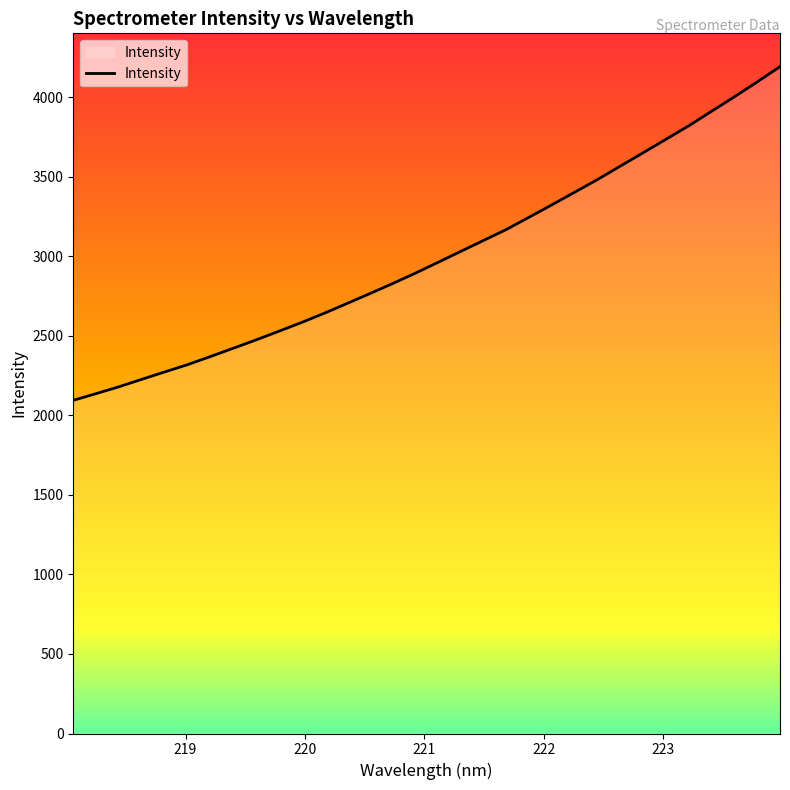

What is the maximum value shown in the chart?

4192.8